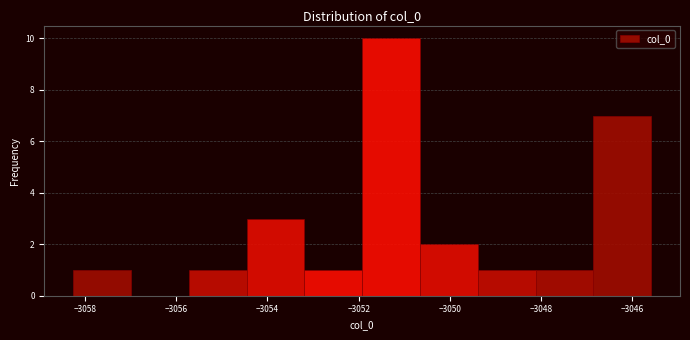

Reading left to right, list every bar in this chart as the range it spans on the x-axis followed by its height. Neither the bar edges nor the heights are printed on the chart, so give them approximately, as read against the axes.

-3058.2 to -3057.0: 1
-3057.0 to -3055.8: 0
-3055.8 to -3054.4: 1
-3054.4 to -3053.2: 3
-3053.2 to -3052.0: 1
-3052.0 to -3050.6: 10
-3050.6 to -3049.4: 2
-3049.4 to -3048.2: 1
-3048.2 to -3046.8: 1
-3046.8 to -3045.6: 7